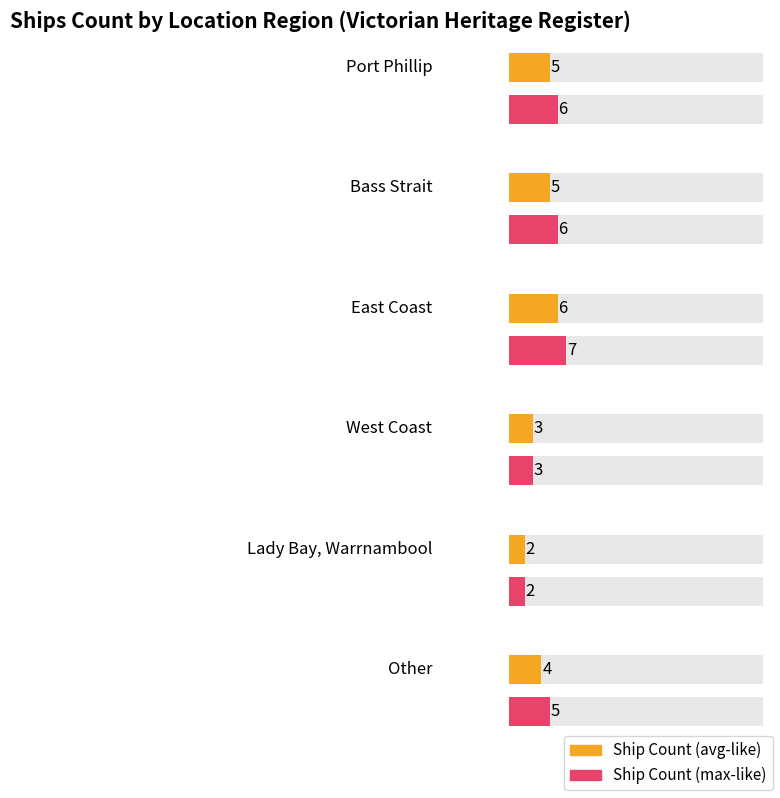

Rank the categories by value from highest to lowest.

East Coast, Port Phillip, Bass Strait, Other, West Coast, Lady Bay, Warrnambool